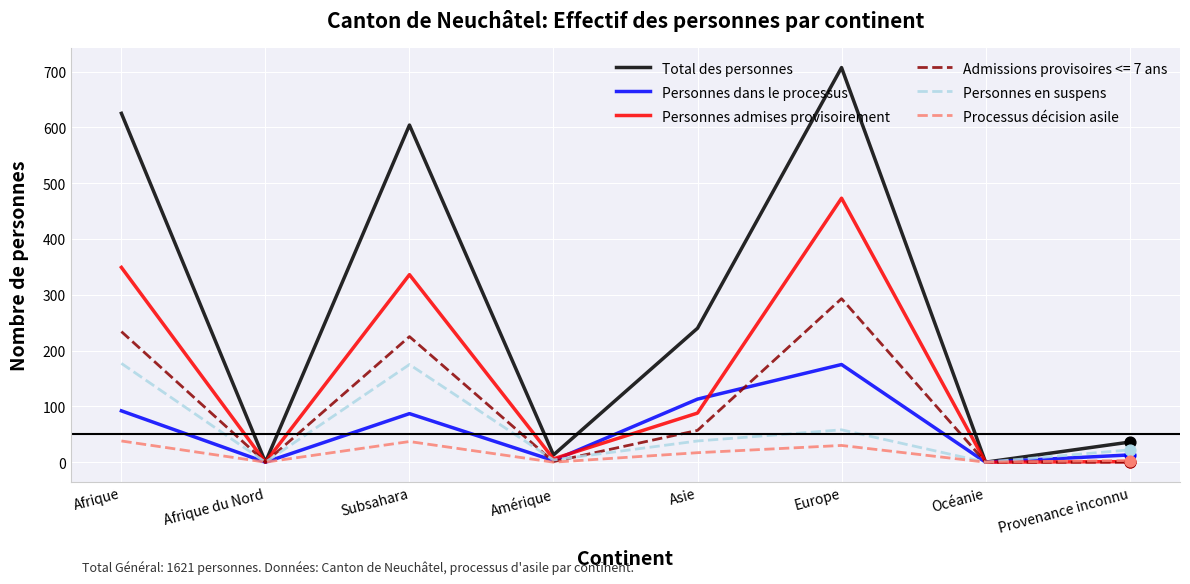

Which series changed the most between Subsahara and Asie?

Total des personnes